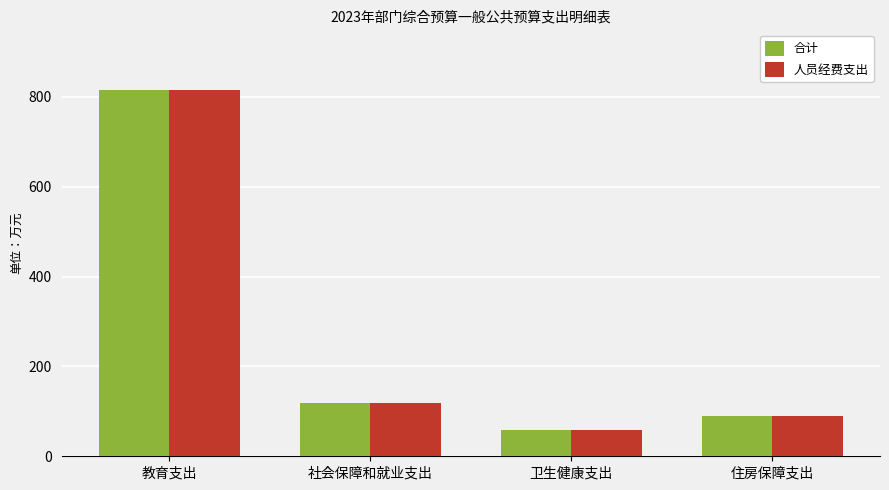

What is the sum of all 人员经费支出 values?

1081.9